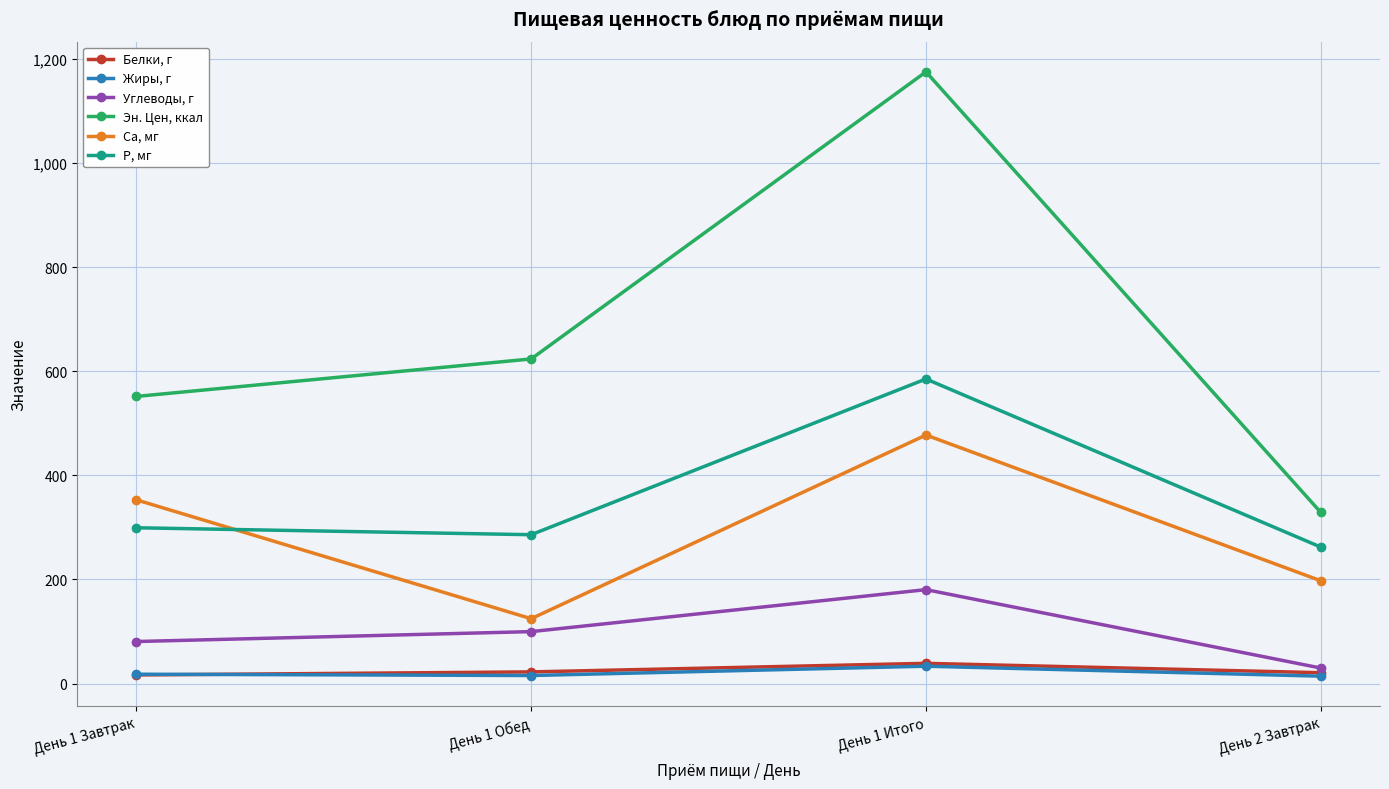

What is the difference between the maximum and minimum values in the Углеводы, г series?

150.6